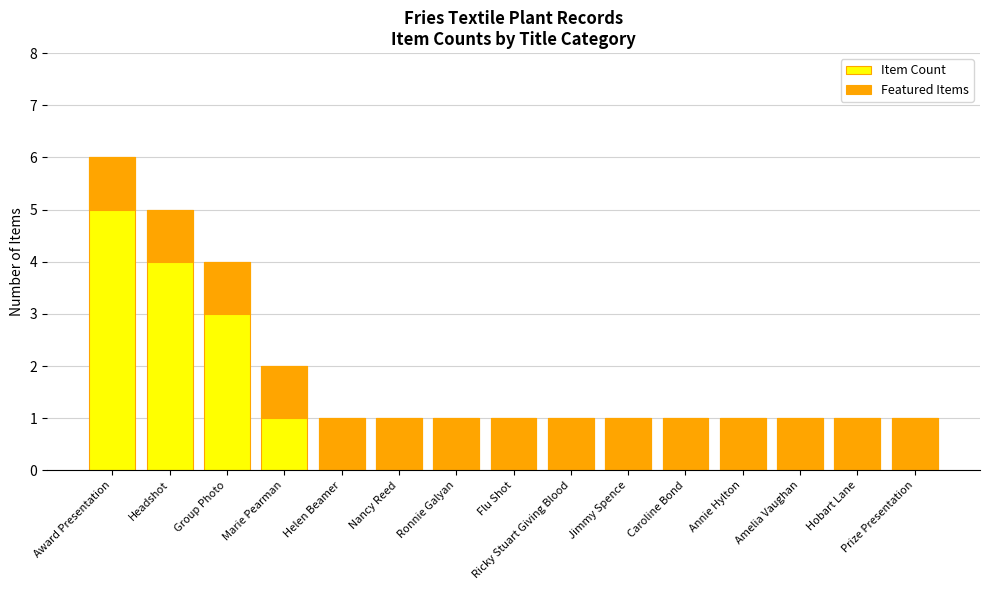

At which label does Item Count reach its peak?

Award Presentation